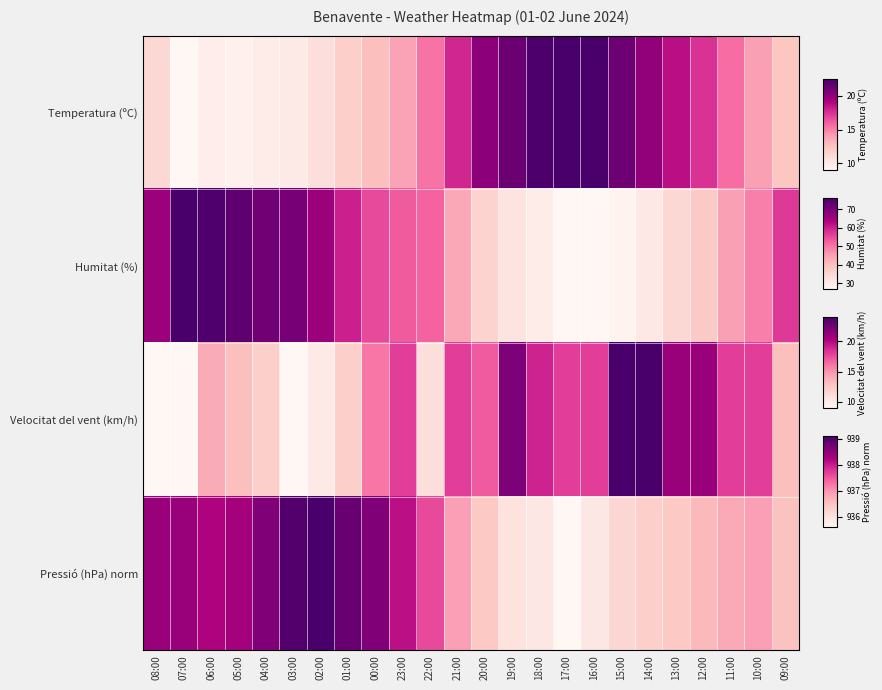

What is the total value across all series at 17:00?

1.6